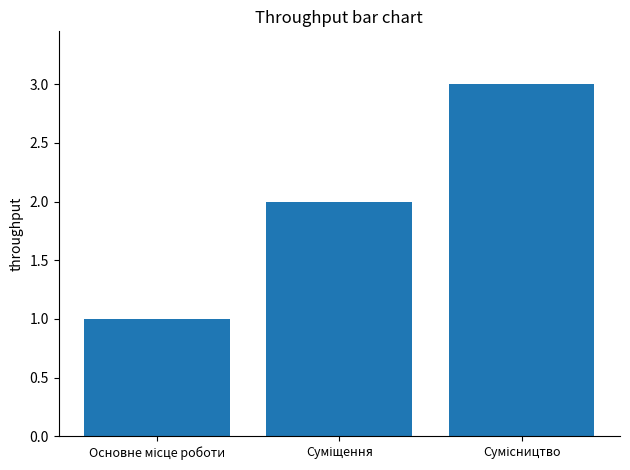

How many series are shown in this chart?

1